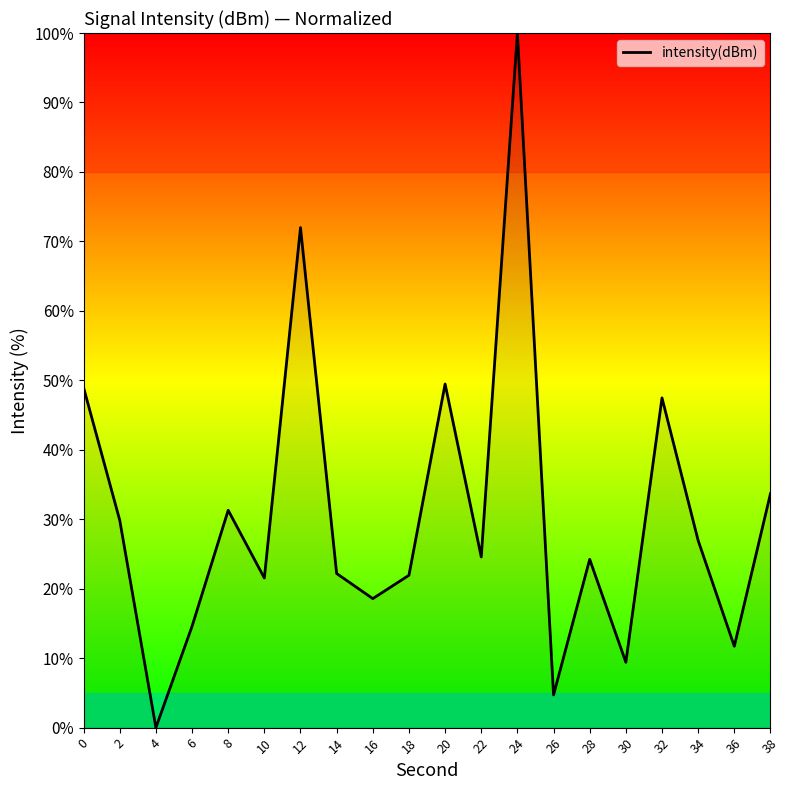

What is the difference between the values at 6 and 38?

19.1